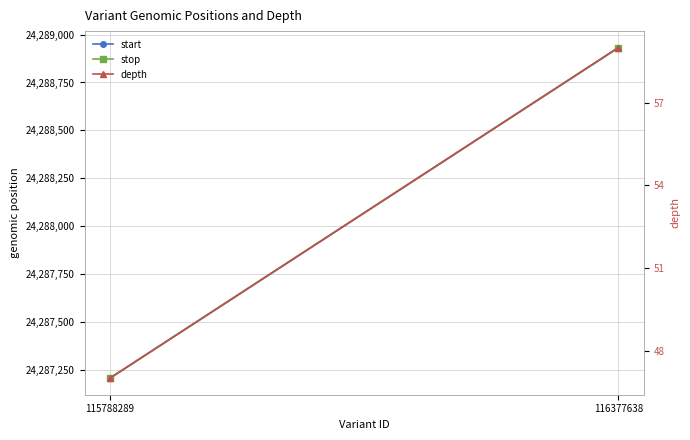

What is the sum of the stop values at 116377638 and 115788289?

48576138